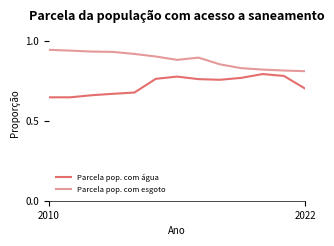

True or false: Parcela pop. com água has more than 0 interior local peaks.

True